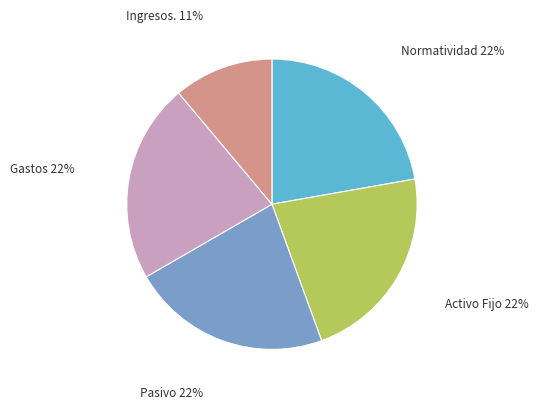

Which slice is the smallest?

Ingresos.